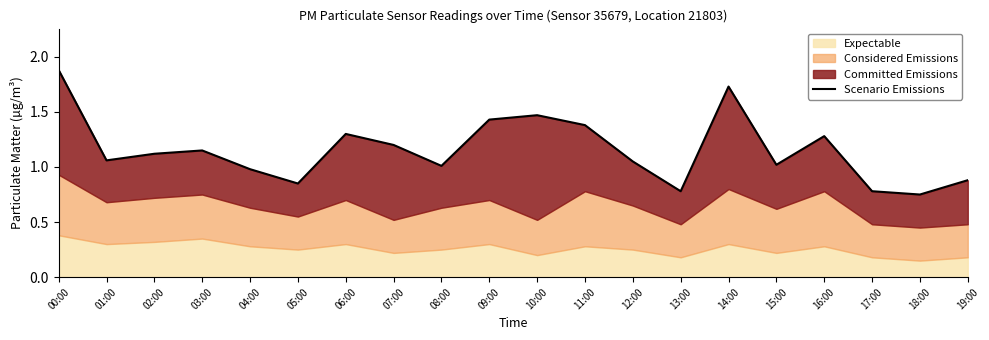

The value at 02:00 is 1.1. True or false?

True